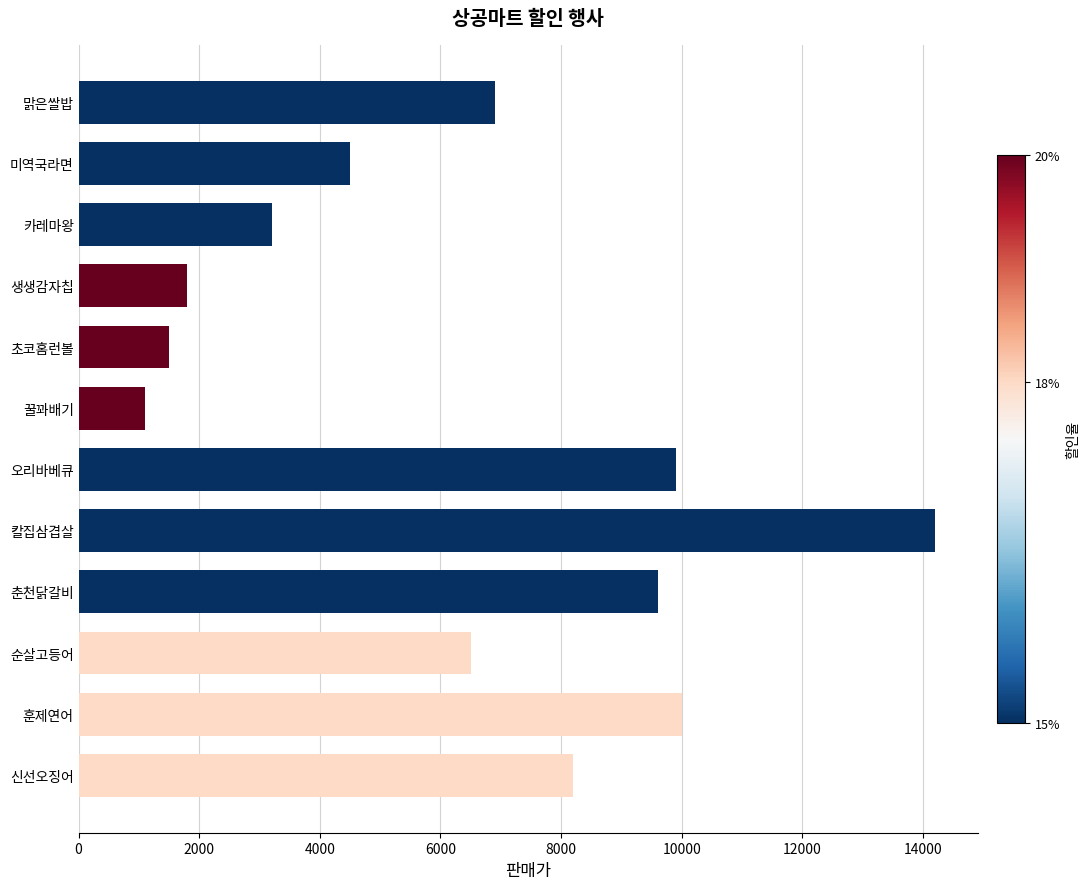

Which category has the lowest value across all series?

꿀꽈배기